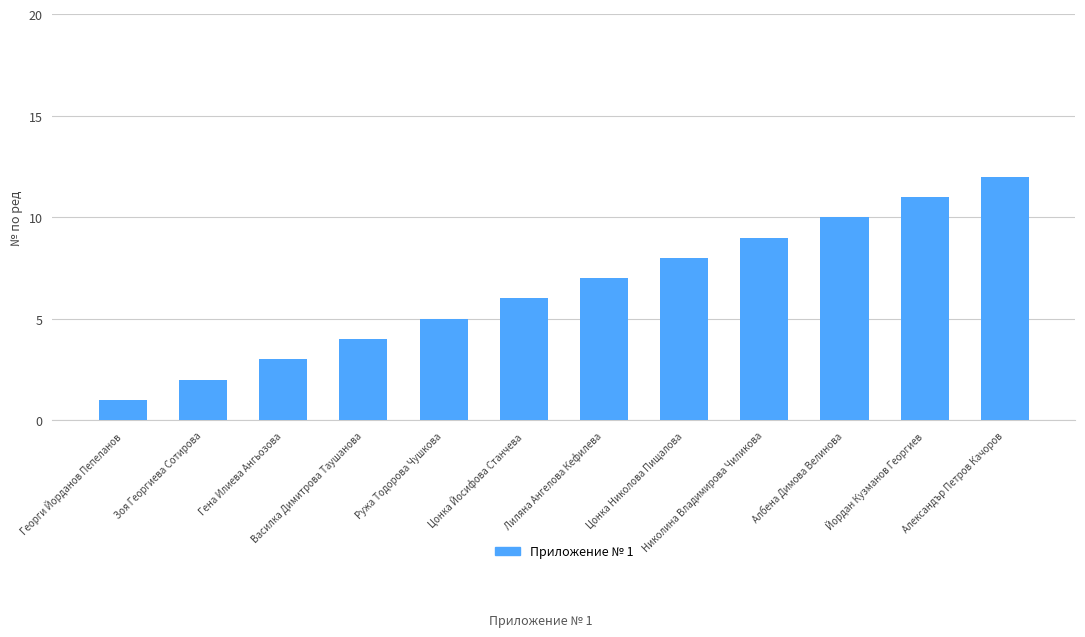

Where is the data nearest to the value 6?

Цонка Йосифова Станчева